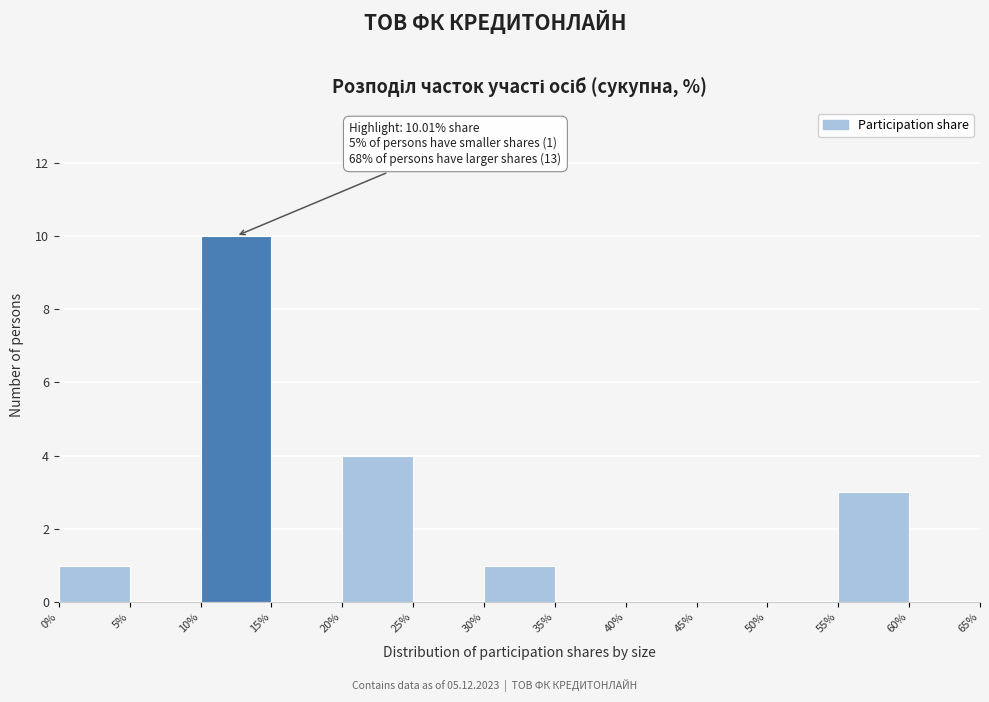

Over which range of the x-axis is the bar tallest?

10% to 15%